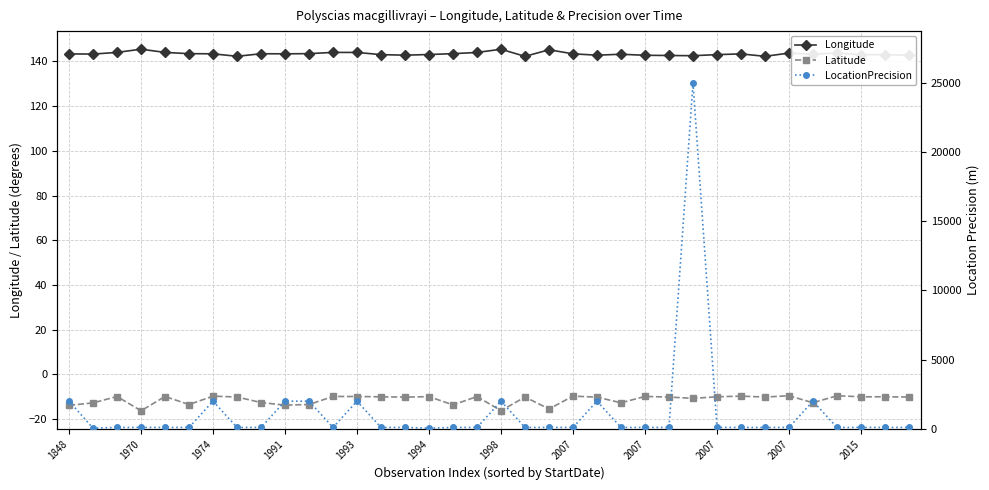

How many values in the LocationPrecision series exceed 100?

9